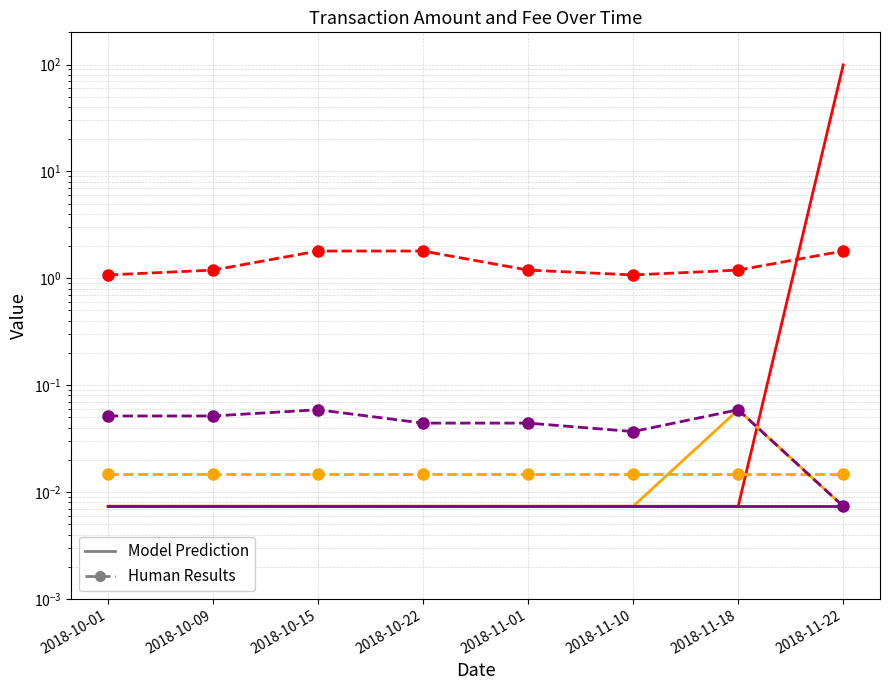

List the labels in order of Fee max observed value, largest first.

2018-10-15, 2018-11-18, 2018-10-01, 2018-10-09, 2018-10-22, 2018-11-01, 2018-11-10, 2018-11-22